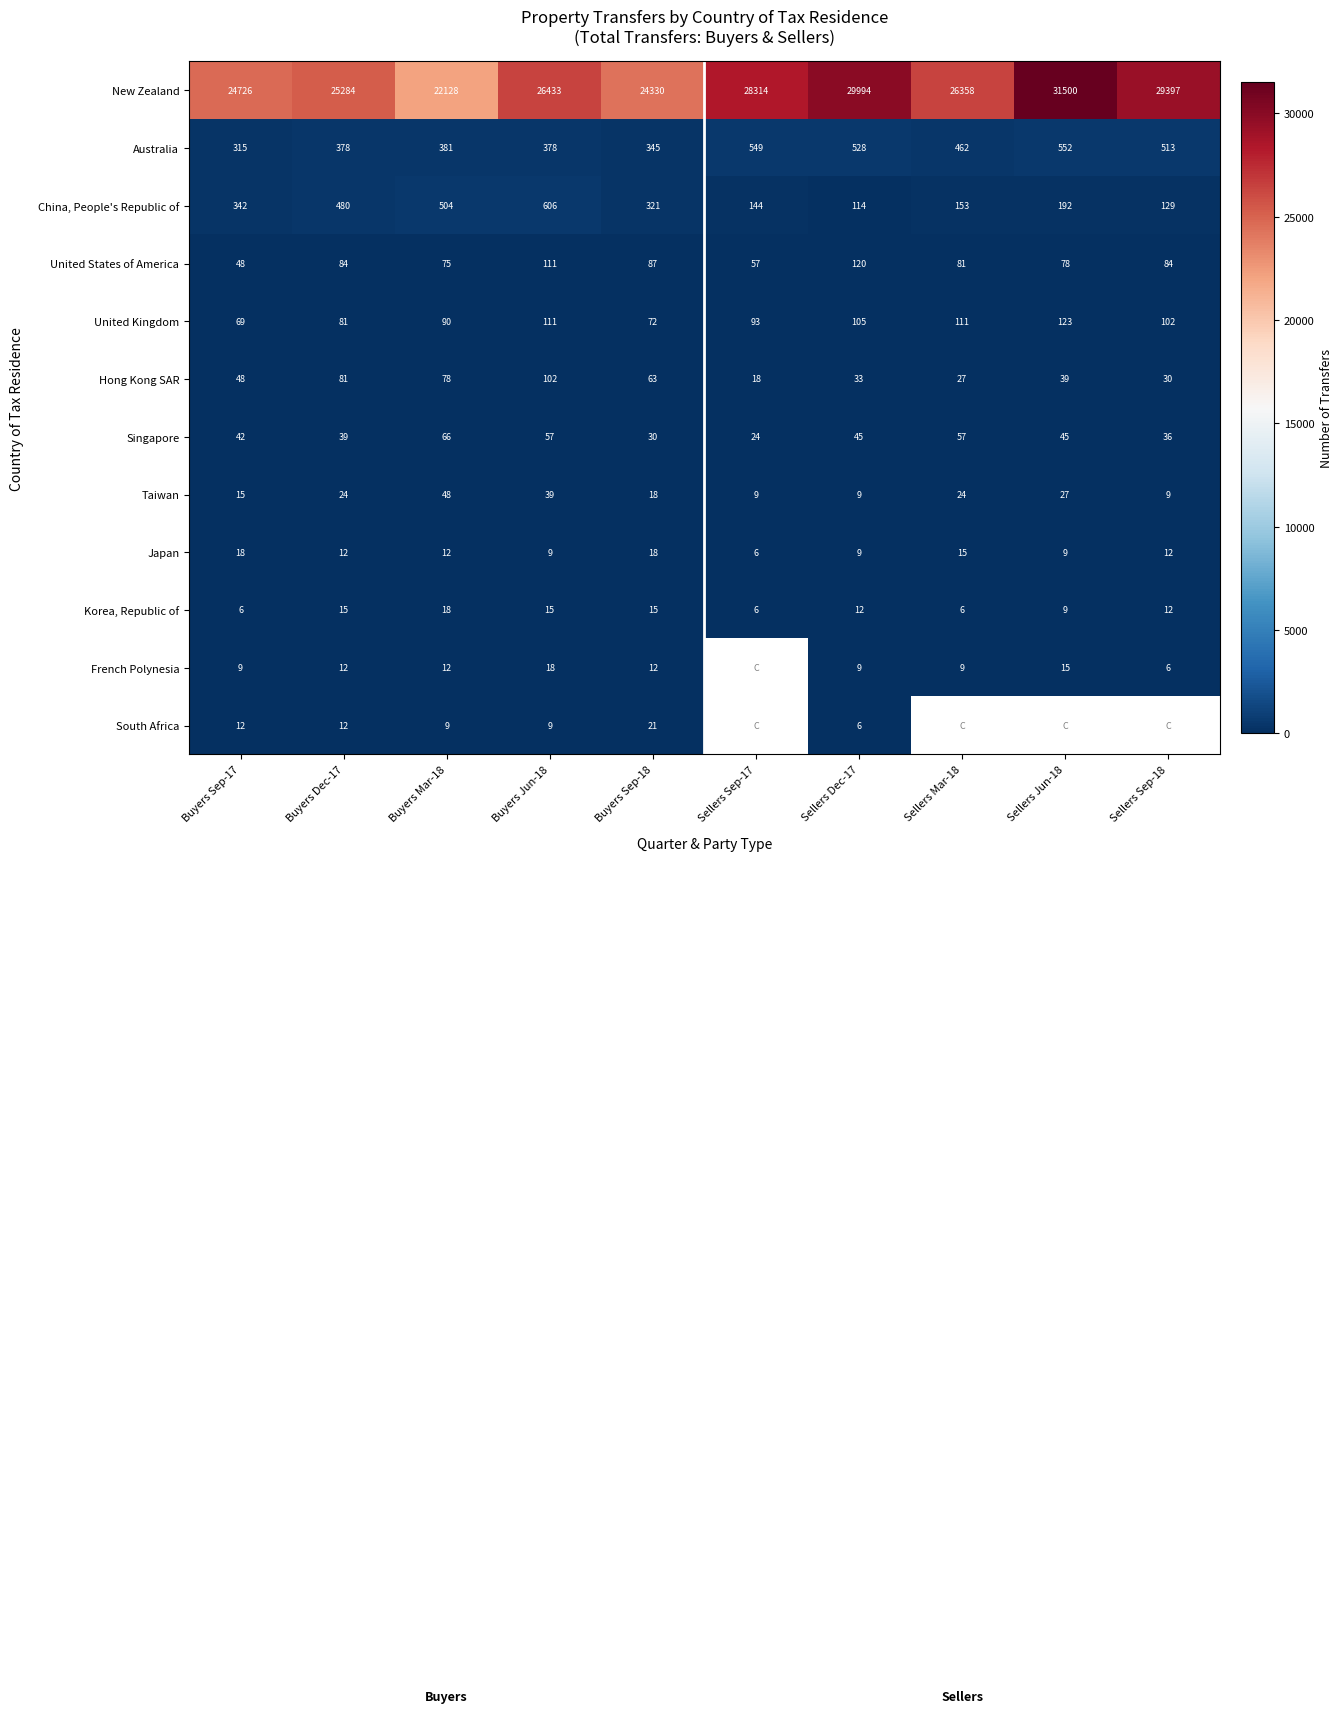

At how many categories does at least one series exceed 29905?

2